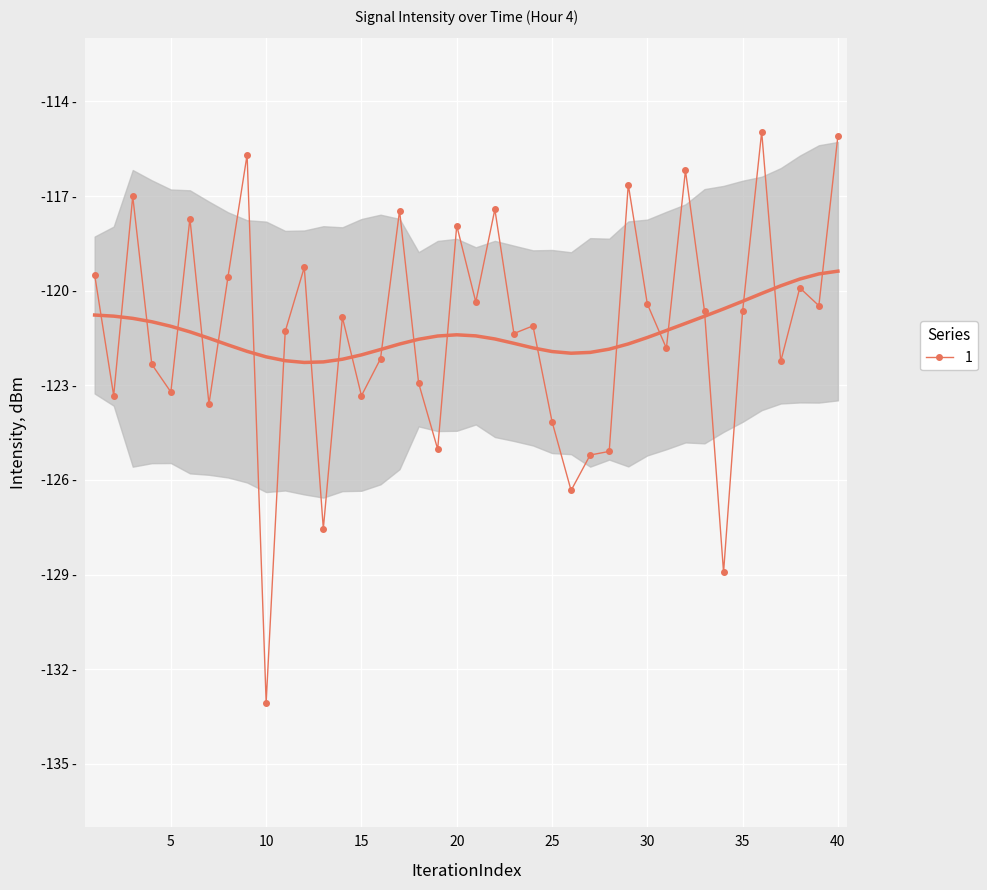

How many lines are shown in the chart?

1